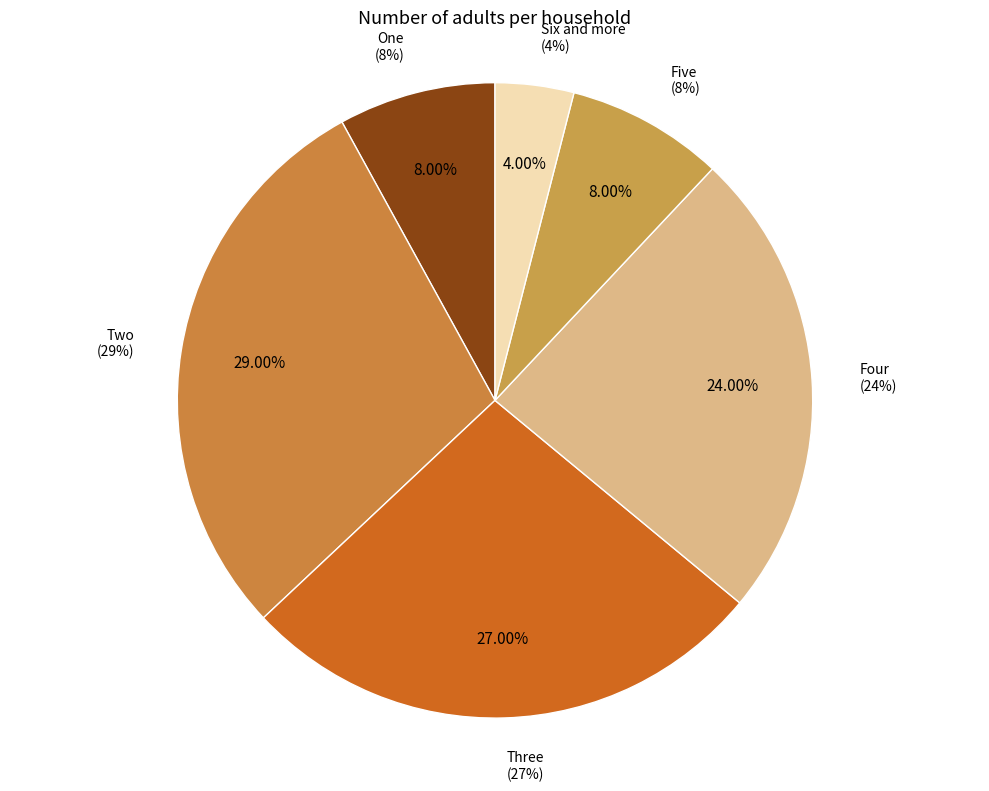

Which has a higher value, Two or Four?

Two